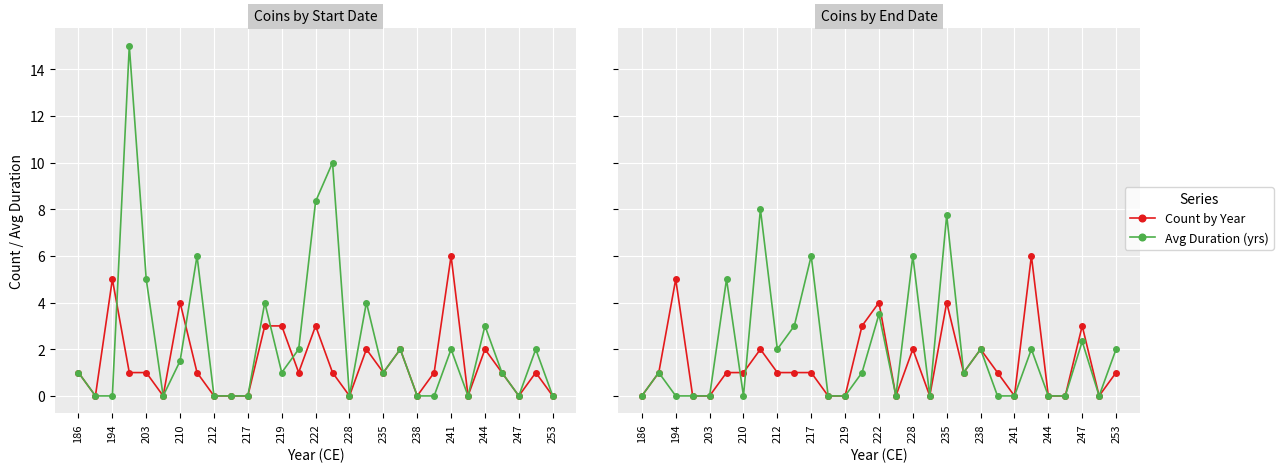

Is this an area chart (filled region under the line)?

No